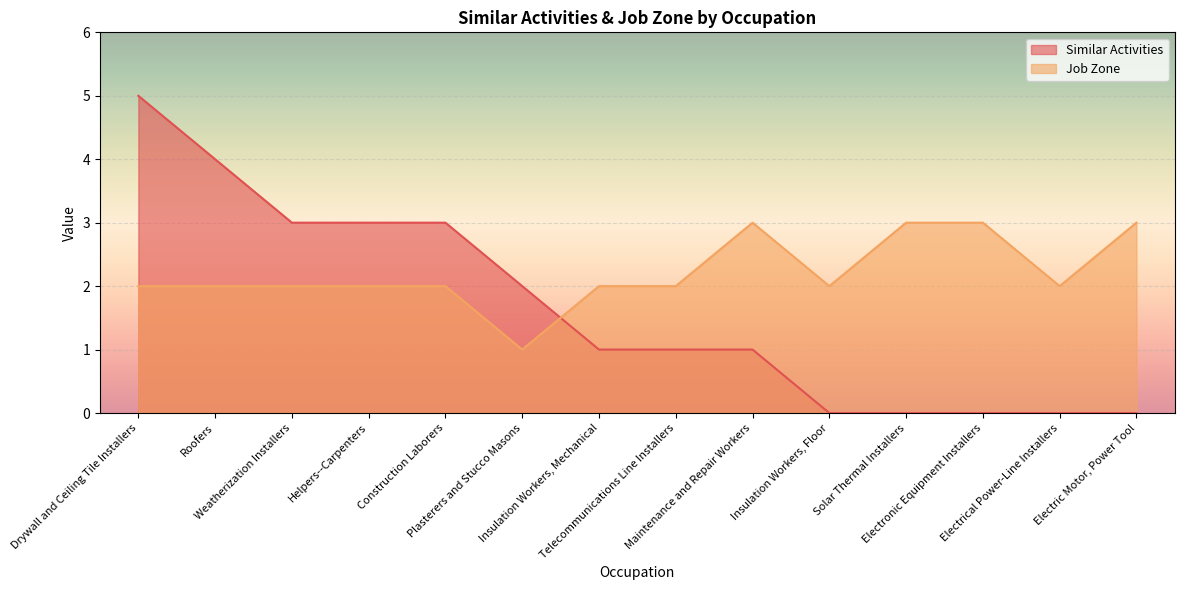

True or false: Similar Activities has more than 2 interior local peaks.

False